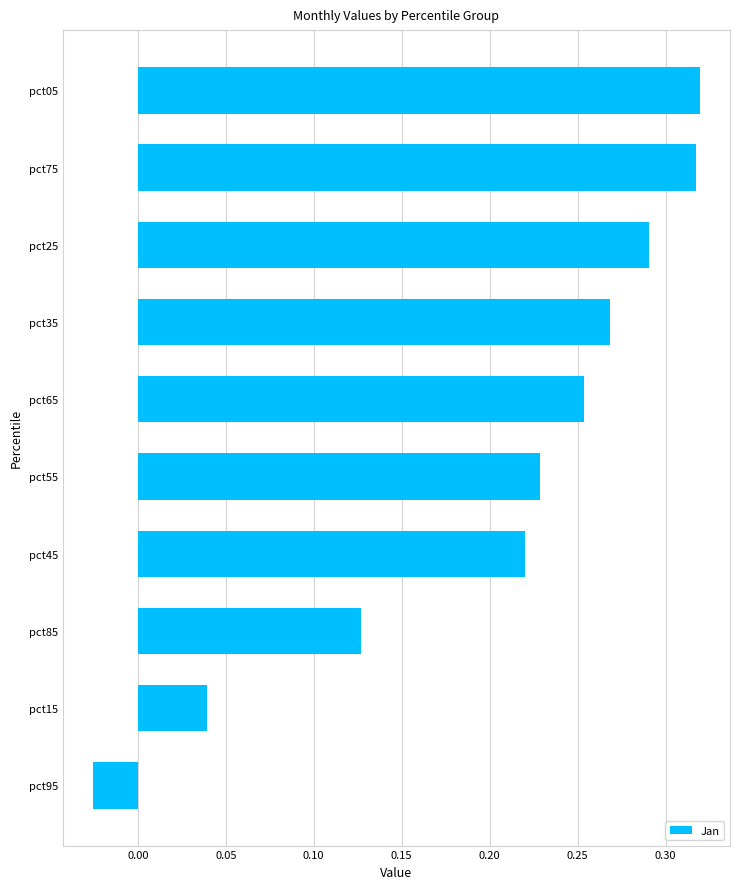

Which has a higher value, pct25 or pct55?

pct25